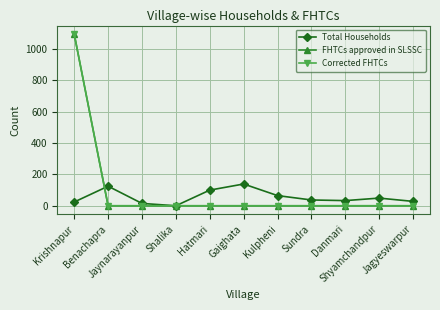

What is the total value across all series at Gaighata?

139